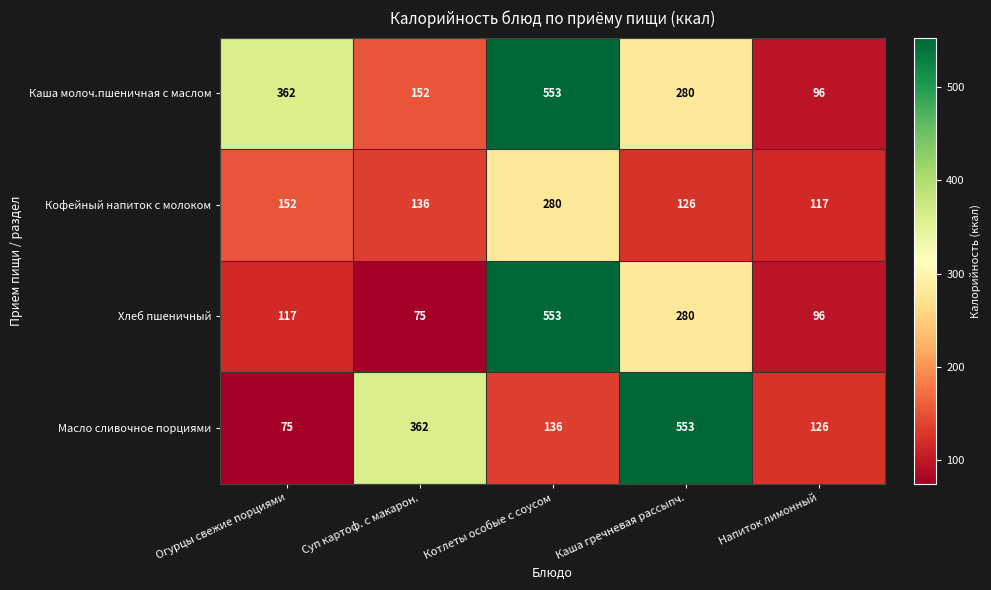

What is the difference between the Каша молоч.пшеничная с маслом values at Суп картоф. с макарон. and Напиток лимонный?

56